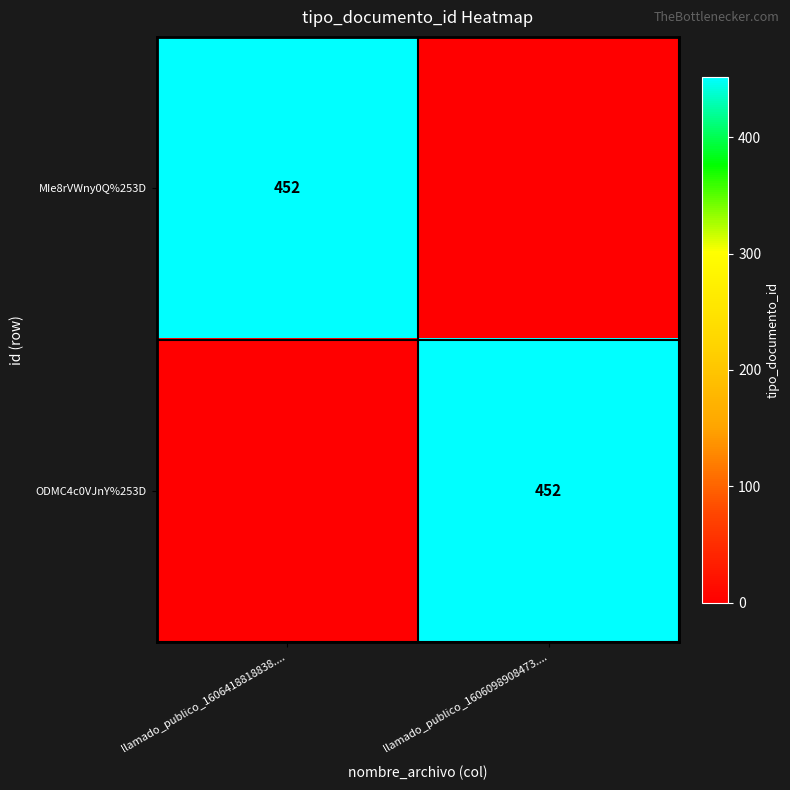

Is it true that MIe8rVWny0Q%253D equals 452 at llamado_publico_1606418818838....?

True